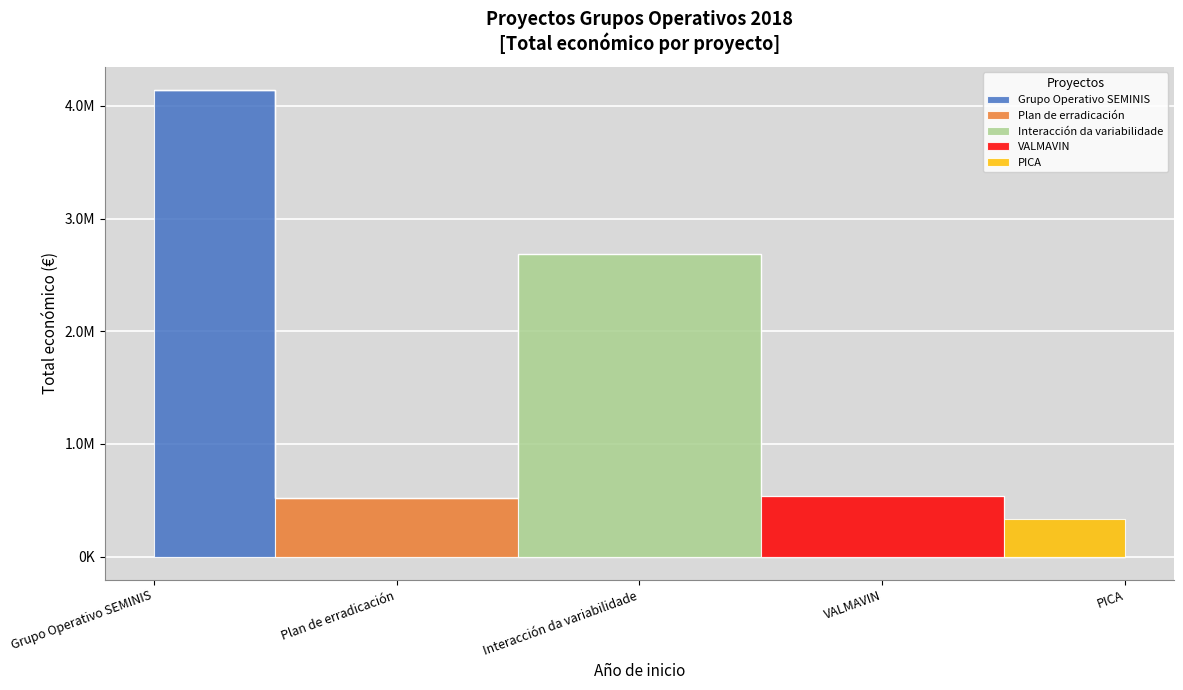

What is the difference between the second highest and second lowest values?

2162452